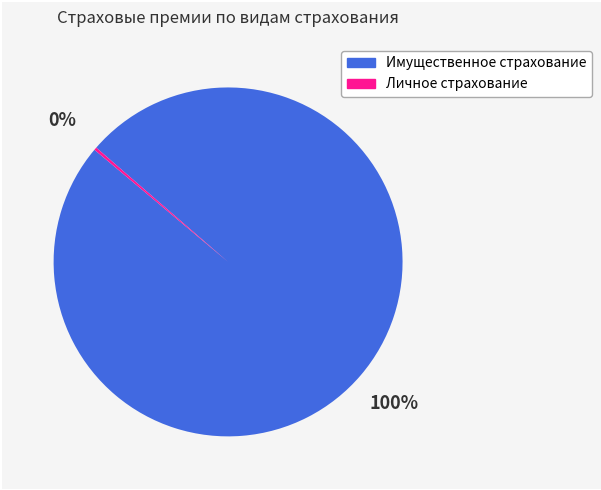

What percentage is the Имущественное страхование slice, to the nearest percent?

100%